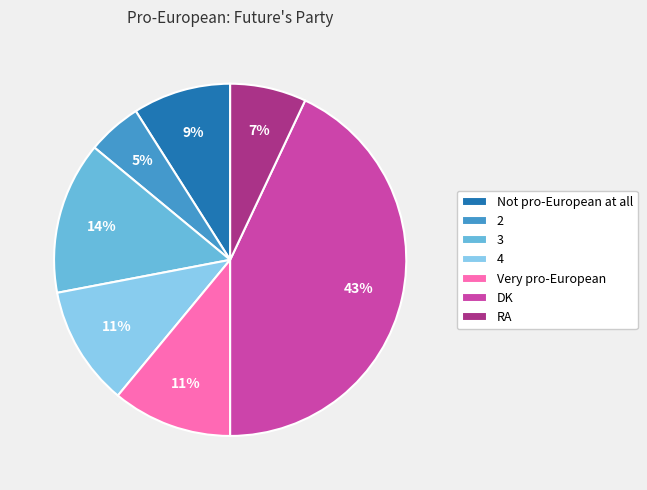

Combined, do Very pro-European and 2 account for over 50%?

No